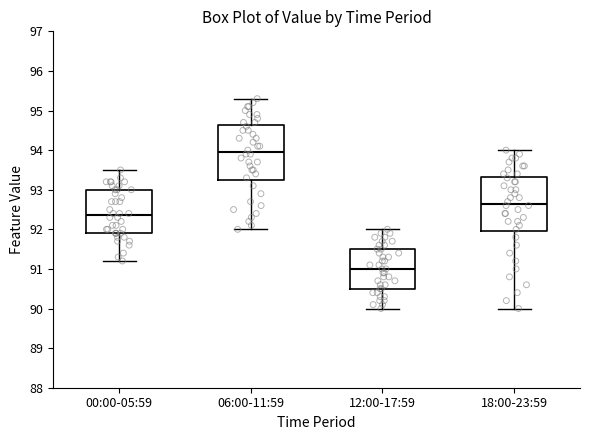

Which box's median line is the highest?

06:00-11:59